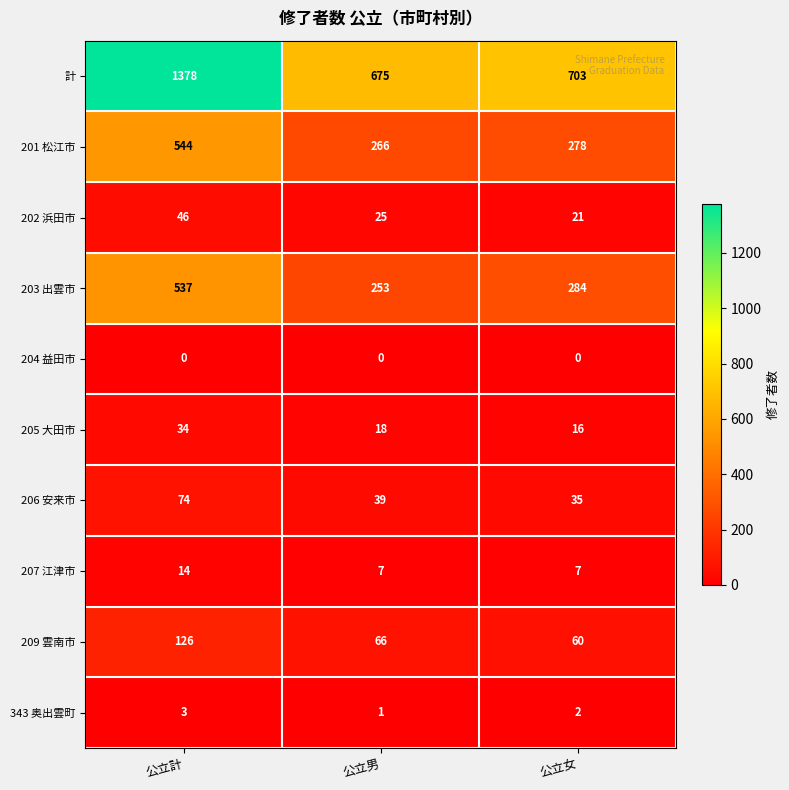

Is it true that 343 奥出雲町 equals 5 at 公立計?

False